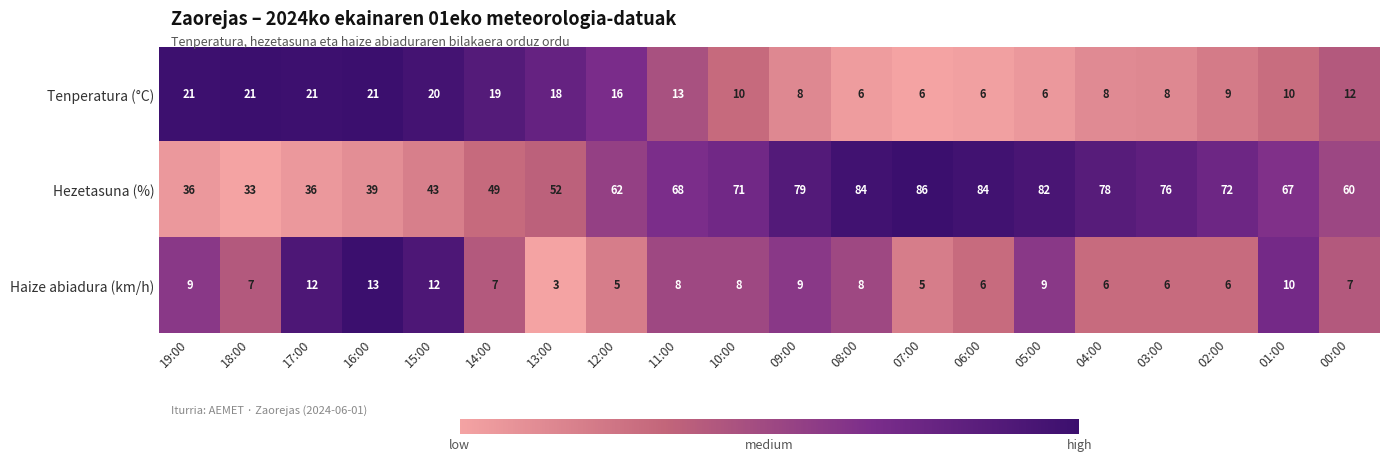

At which category does the chart reach its minimum across all series?

13:00